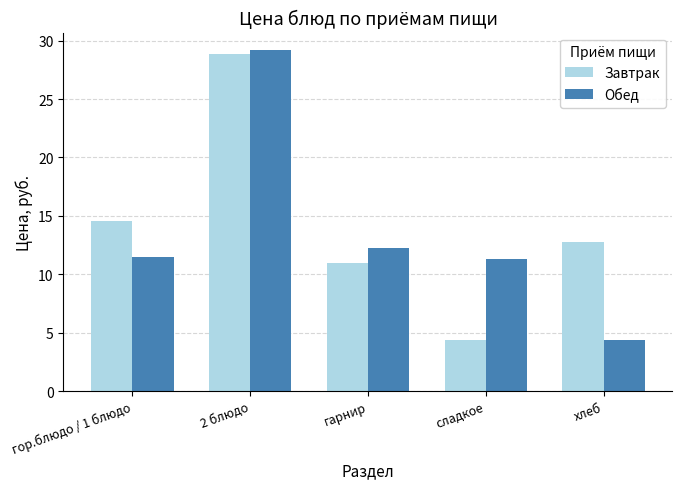

The Завтрак series shows 28.8 at 2 блюдо. True or false?

True